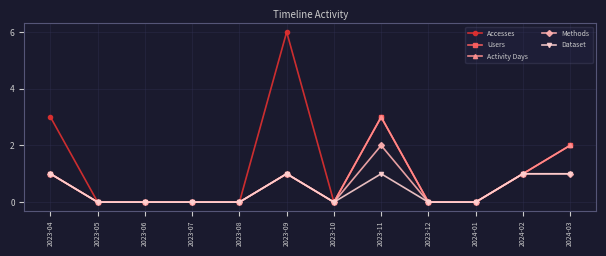

What is the value of the Accesses point at the 12th from the left?

2